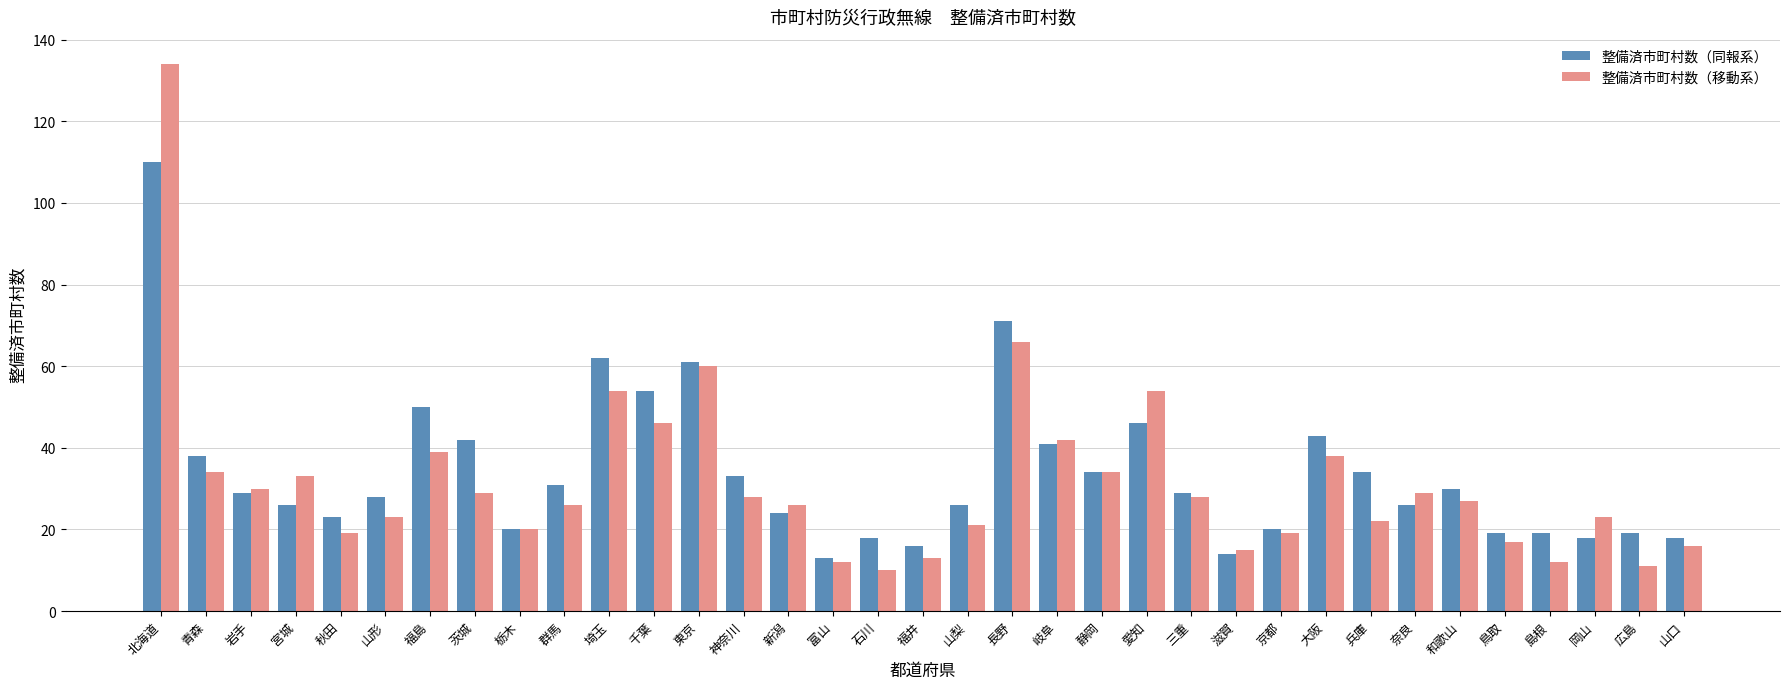

What position from the right is 静岡?

14